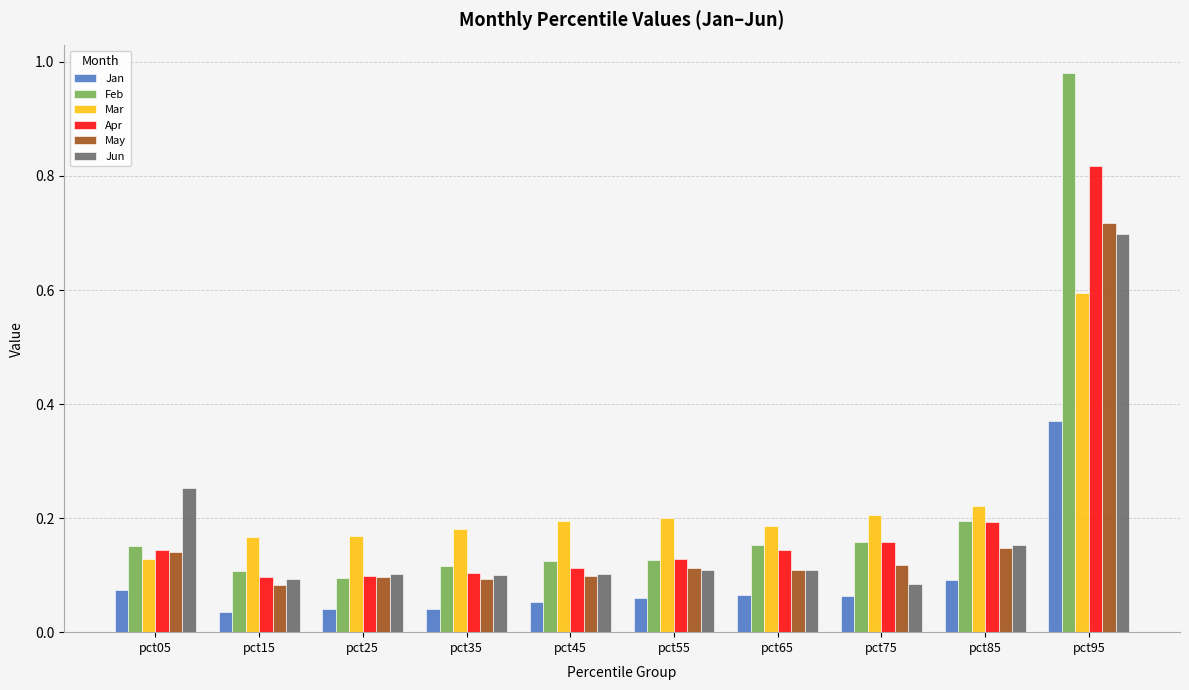

At how many categories does at least one series exceed 0?

10